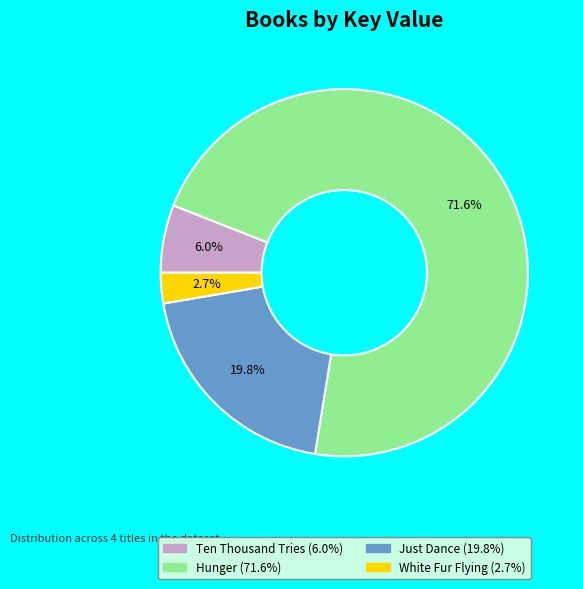

To the nearest percent, what is the average slice percentage?

25%